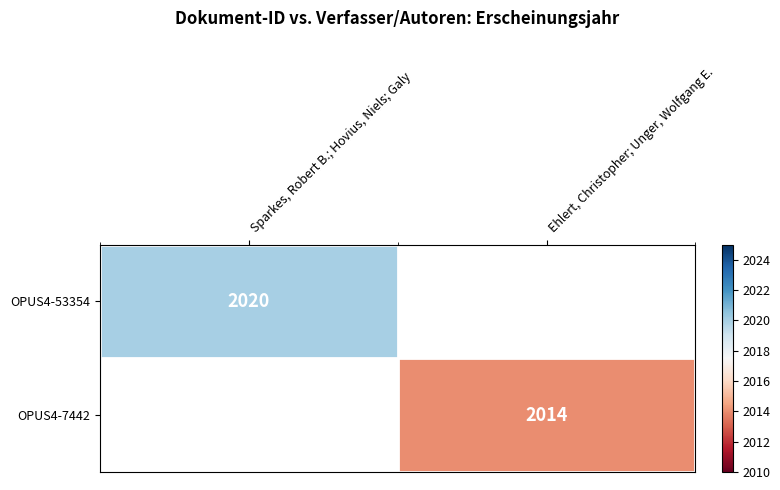

Is the value of OPUS4-53354 at Sparkes, Robert B.; Hovius, Niels; Galy greater than the value of OPUS4-7442 at Ehlert, Christopher; Unger, Wolfgang E.?

Yes